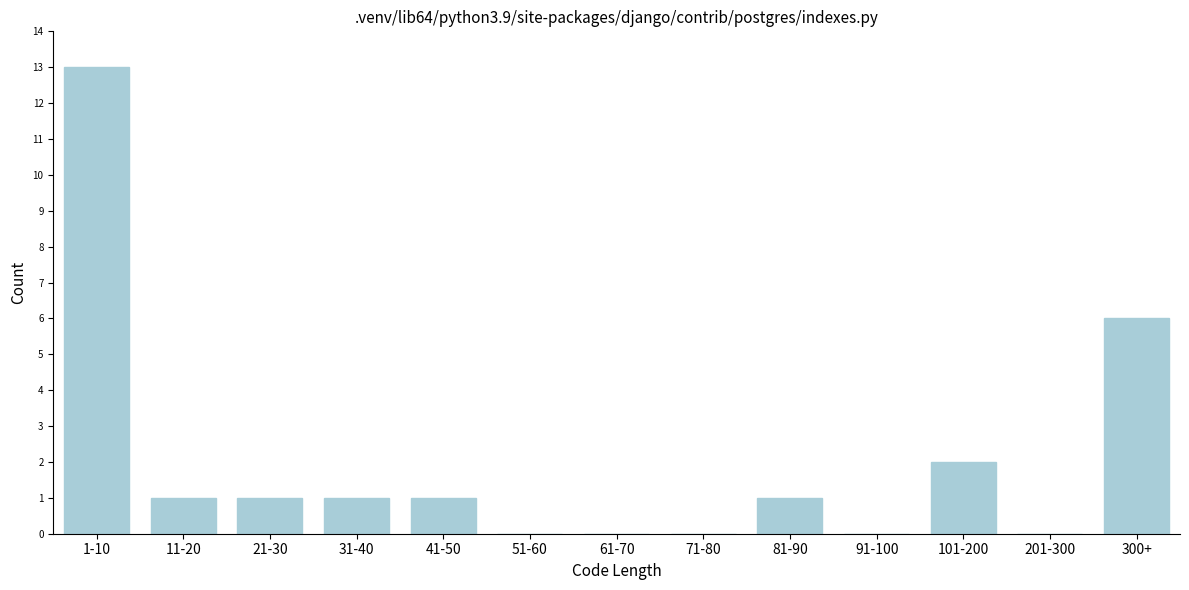

Reading left to right, transcribe all the data shown in this chart.

1-10=13	11-20=1	21-30=1	31-40=1	41-50=1	51-60=0	61-70=0	71-80=0	81-90=1	91-100=0	101-200=2	201-300=0	300+=6